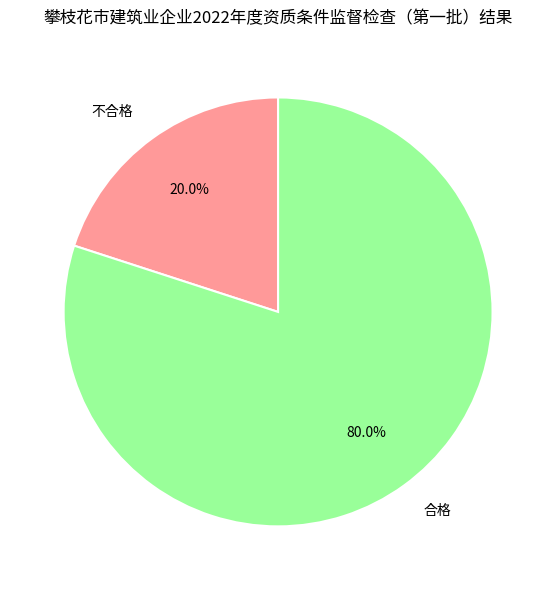

Is it true that 不合格 is 26% of the pie?

False